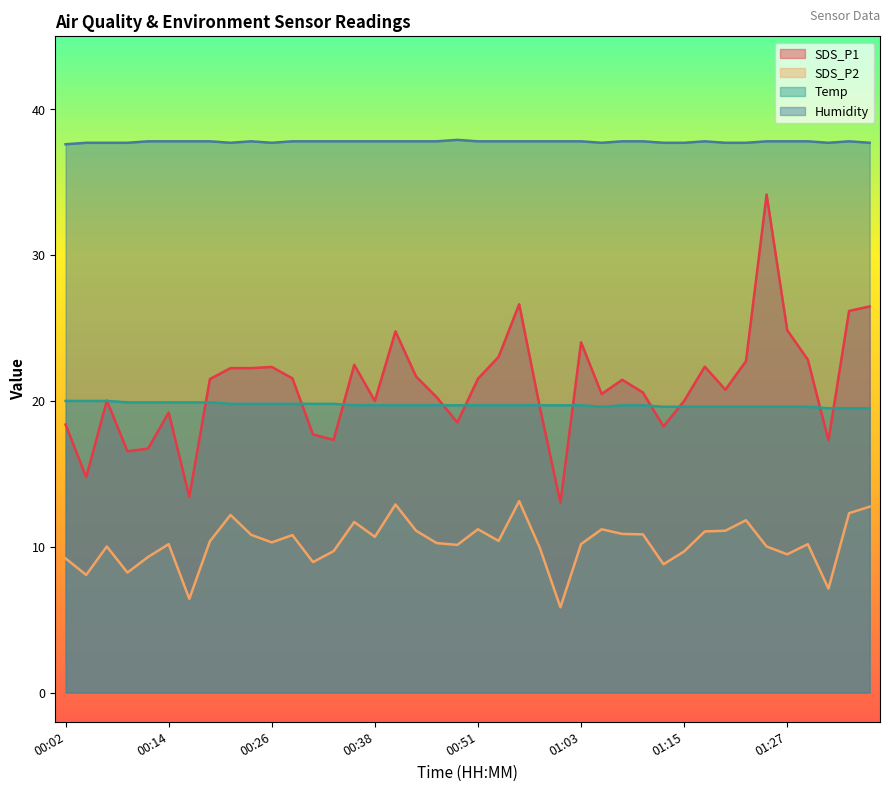

Which has a higher value, 00:33 or 01:35?

01:35